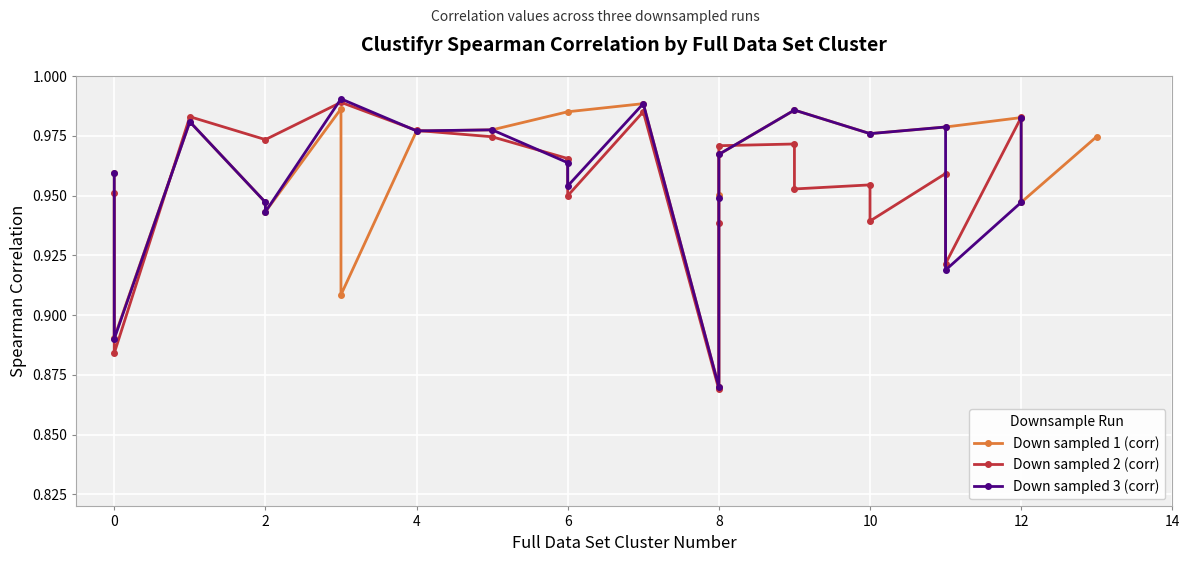

Which series has the largest total across all categories?

Down sampled 1 (corr)